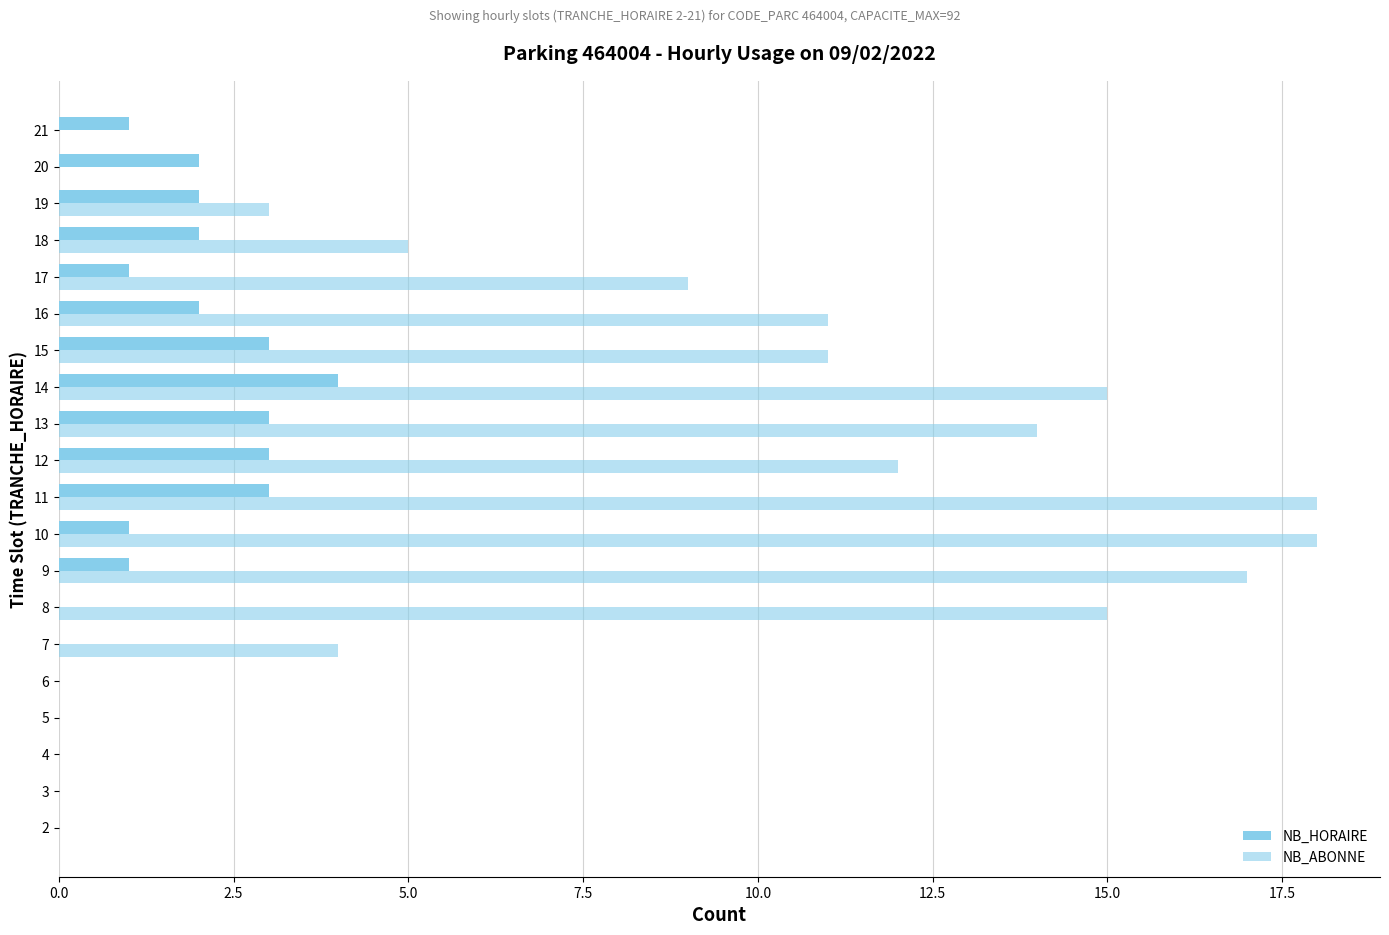

How many NB_HORAIRE values are between 0 and 3?

19